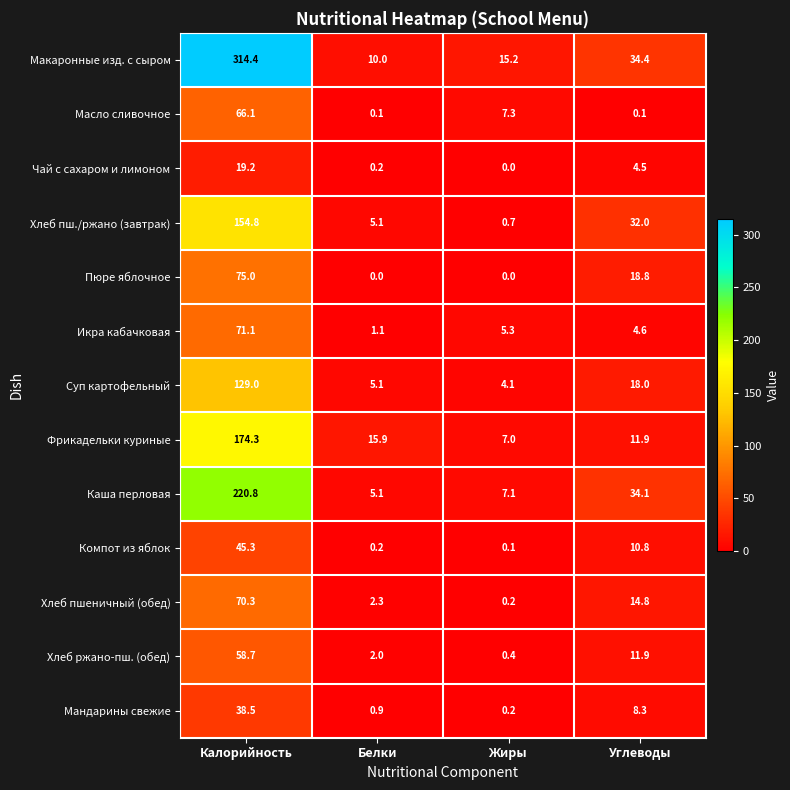

At which category is the sum across all series the highest?

Калорийность